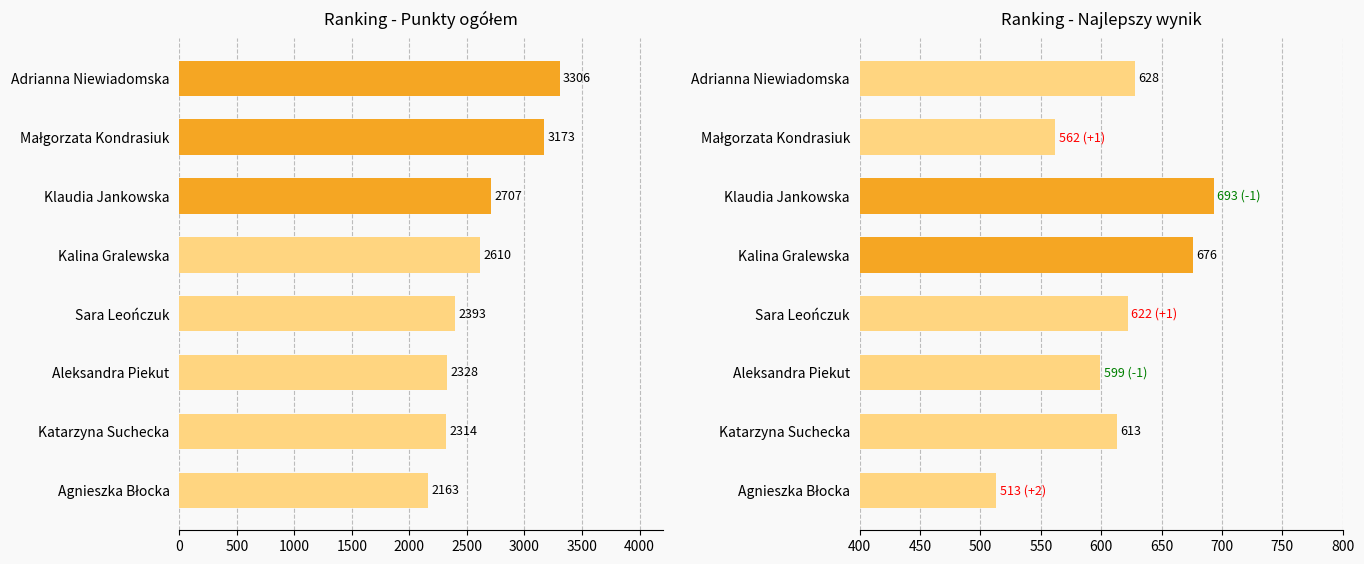

Rank the series at Małgorzata Kondrasiuk from lowest to highest value.

Najlepszy wynik, Punkty